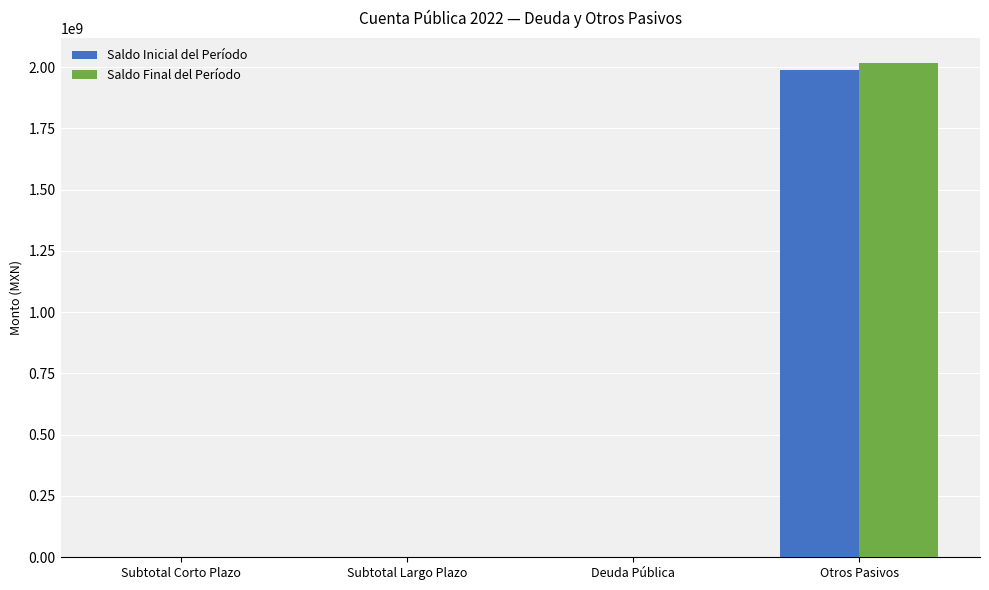

How many distinct data groups are displayed?

2